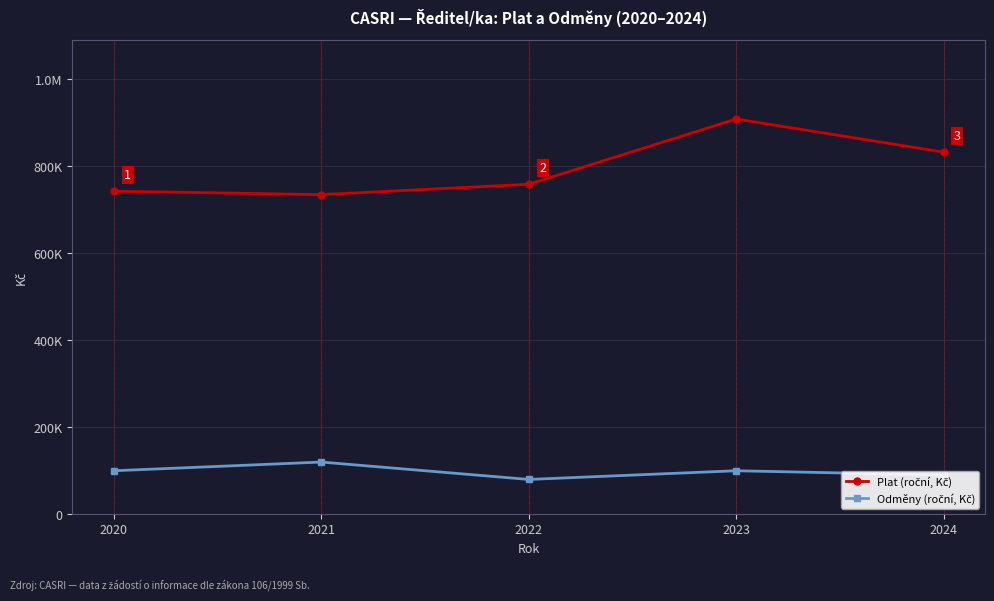

Does the chart have visible grid lines?

Yes